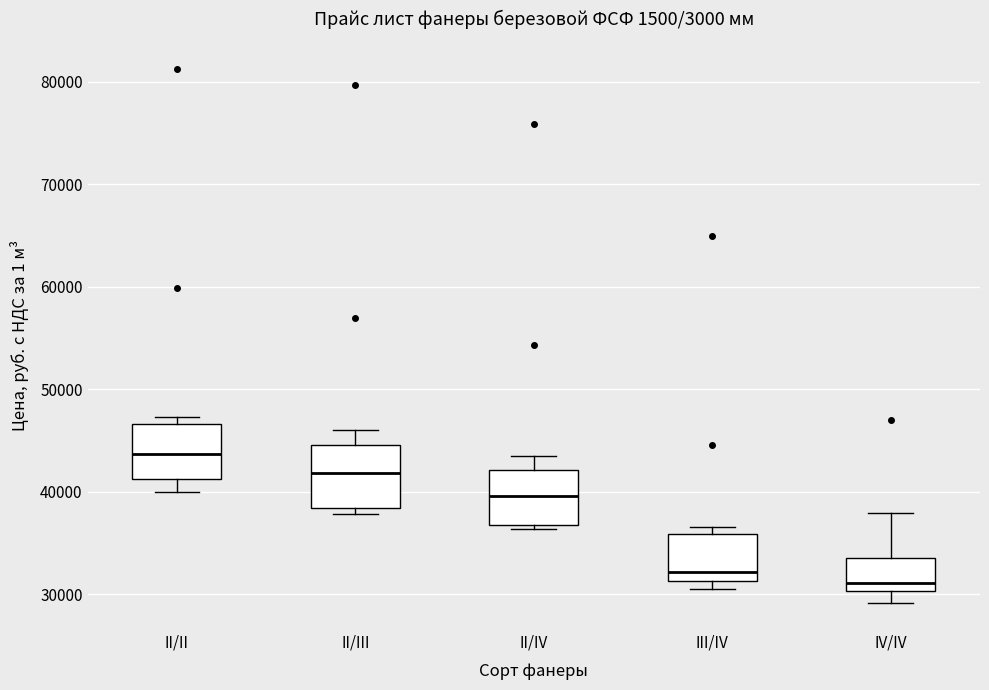

Reading left to right, read every box against the y-axis: the position of its median line, the range the box covers, and the ends of its whiskers. The values are not printed on the chart, so give them approximately, as read against the axis.

II/II: median 44000, box 41000 to 47000, whiskers 40000 to 47000 (just above the box's upper edge)
II/III: median 42000, box 38000 to 45000, whiskers 38000 (just below the box's lower edge) to 46000
II/IV: median 40000, box 37000 to 42000, whiskers 36000 to 43000
III/IV: median 32000, box 31000 to 36000, whiskers 30000 to 37000
IV/IV: median 31000, box 30000 to 34000, whiskers 29000 to 38000